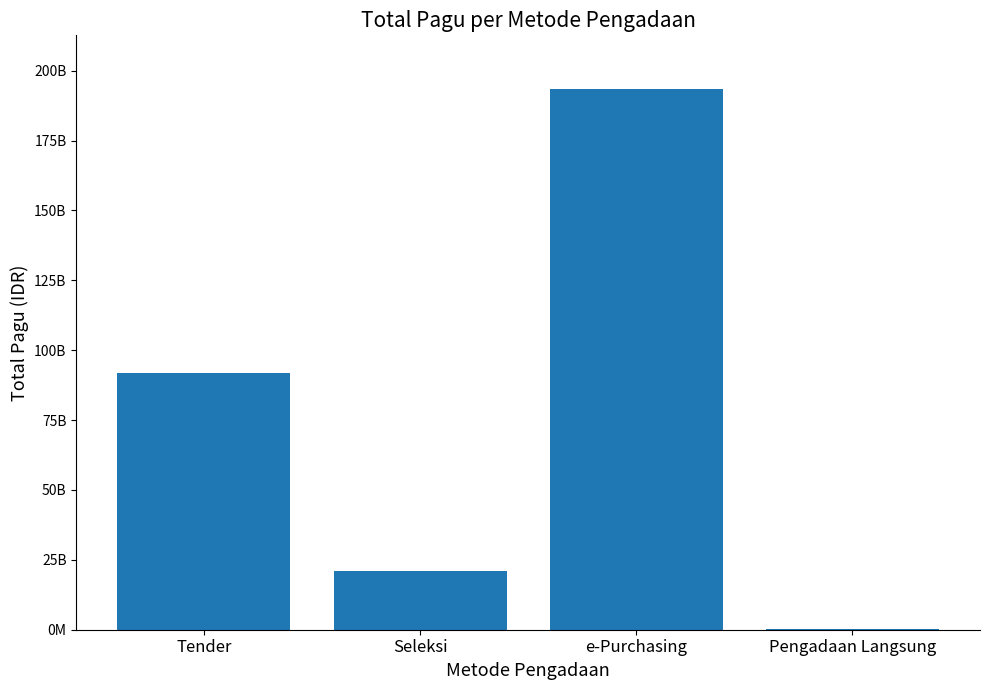

Are the bars horizontal?

No